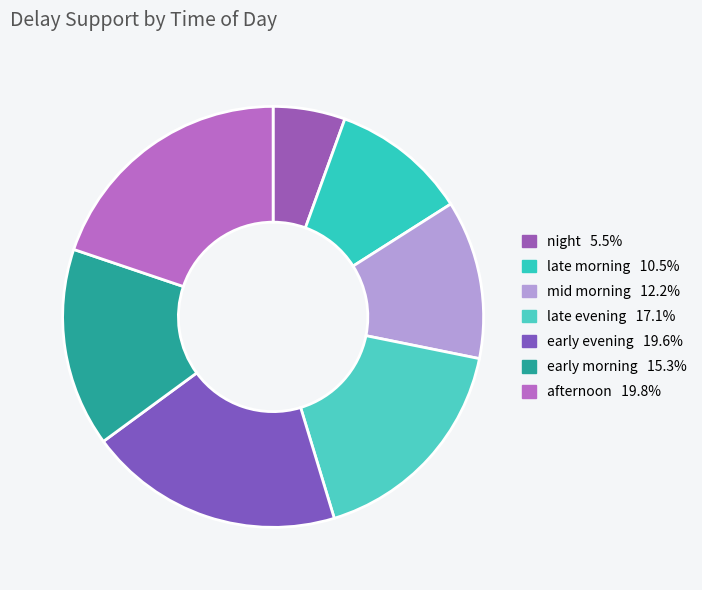

What percentage is the early evening slice, to the nearest percent?

20%